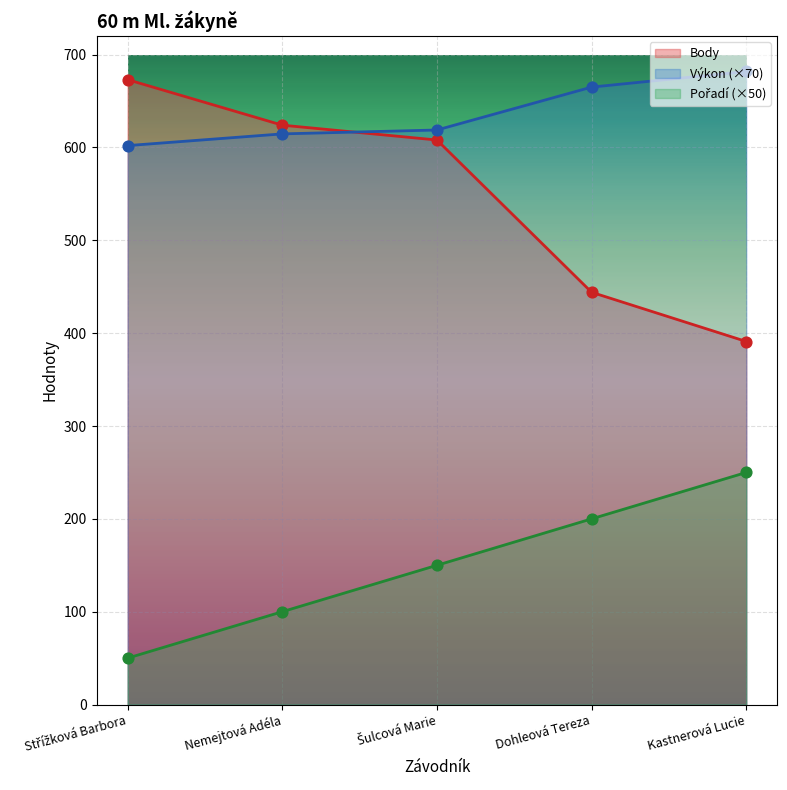

What are all the series names shown in the legend?

Pořadí, Výkon, Body